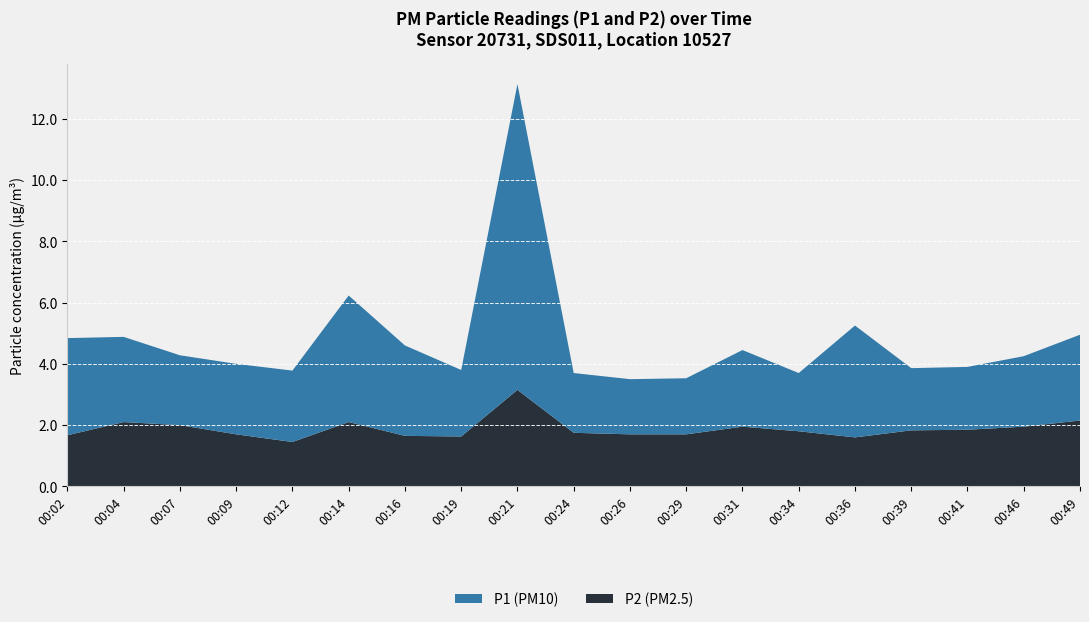

Reading left to right, transcribe all the data shown in this chart.

P1: 00:02=3.2	00:04=2.8	00:07=2.3	00:09=2.3	00:12=2.3	00:14=4.1	00:16=3.0	00:19=2.2	00:21=10.0	00:24=1.9	00:26=1.8	00:29=1.8	00:31=2.5	00:34=1.9	00:36=3.6	00:39=2.0	00:41=2.0	00:46=2.3	00:49=2.8
P2: 00:02=1.7	00:04=2.1	00:07=2.0	00:09=1.7	00:12=1.4	00:14=2.1	00:16=1.6	00:19=1.6	00:21=3.1	00:24=1.8	00:26=1.7	00:29=1.7	00:31=1.9	00:34=1.8	00:36=1.6	00:39=1.8	00:41=1.9	00:46=1.9	00:49=2.1